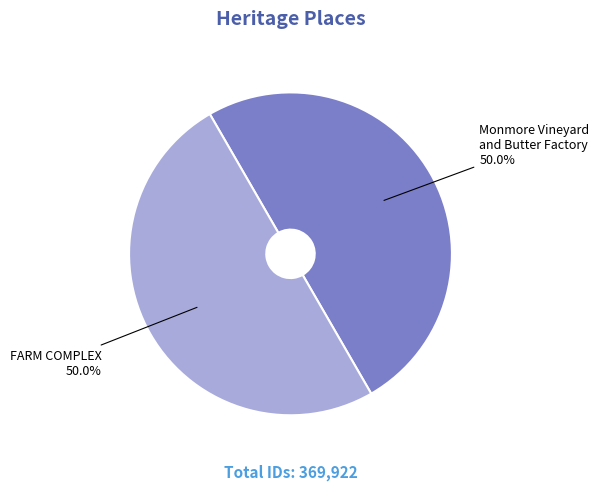

What percentage do FARM COMPLEX and Monmore Vineyard and Butter Factory together represent?

100.0%